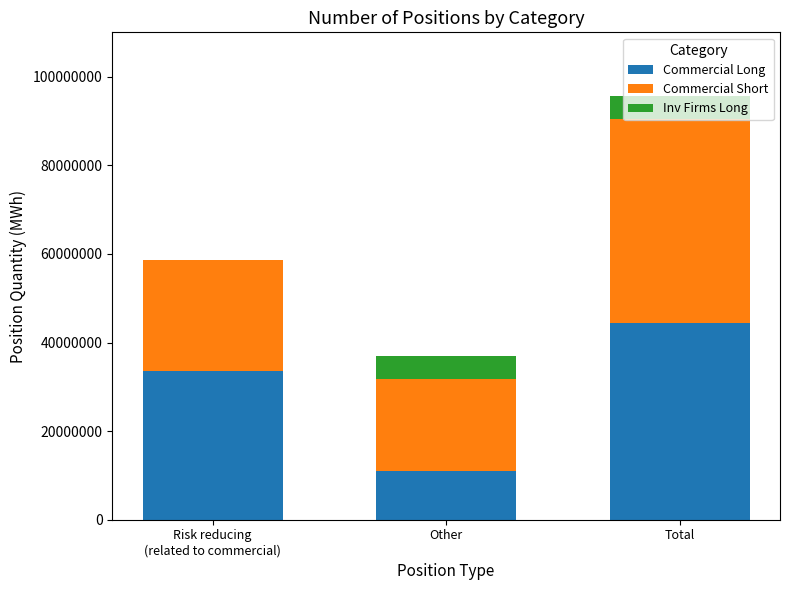

What is the sum of the Commercial Long values at Total and Other?

55495833